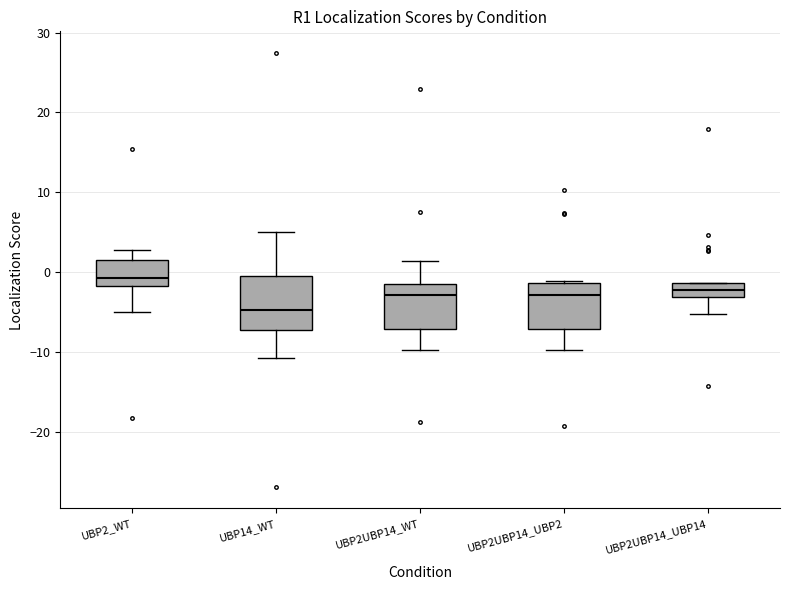

Where is the lower edge of the box for UBP2UBP14_UBP14 on the y-axis? The values are not printed on the chart, so give them approximately, as read against the axis.

-3